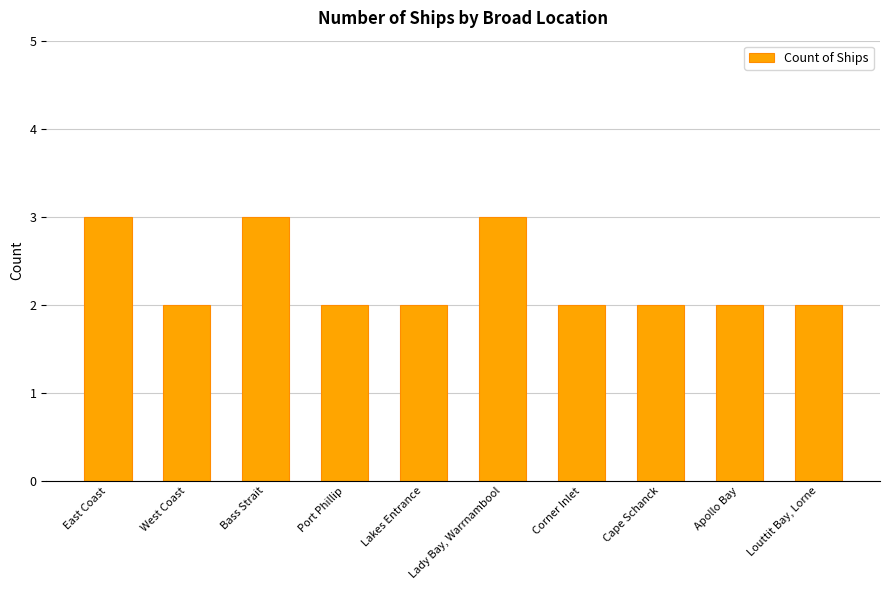

What is the ratio of the value at Port Phillip to the value at Apollo Bay?

1.0